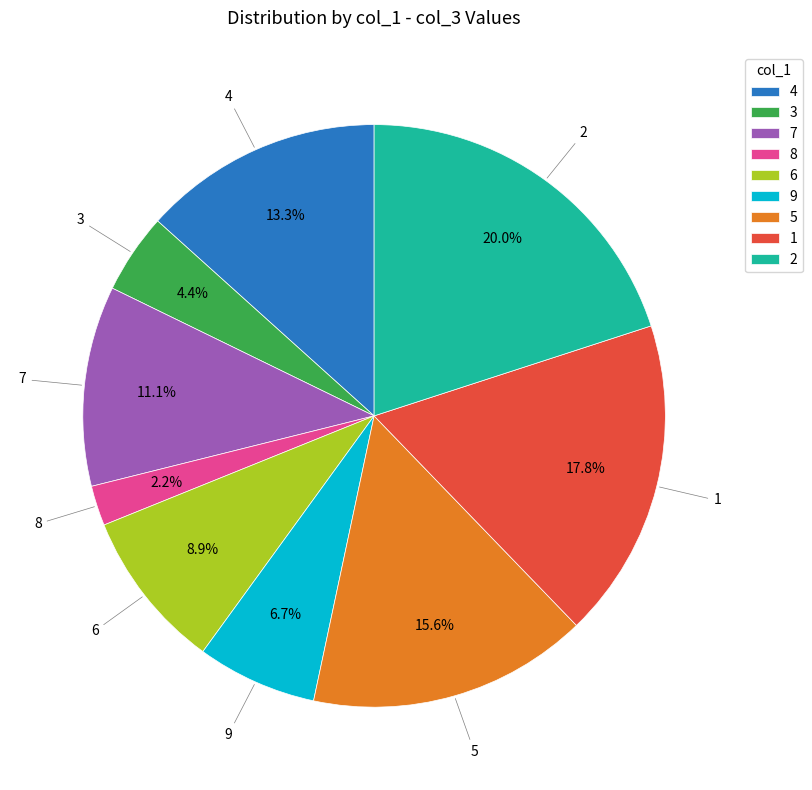

Which category has the biggest portion of the pie?

2